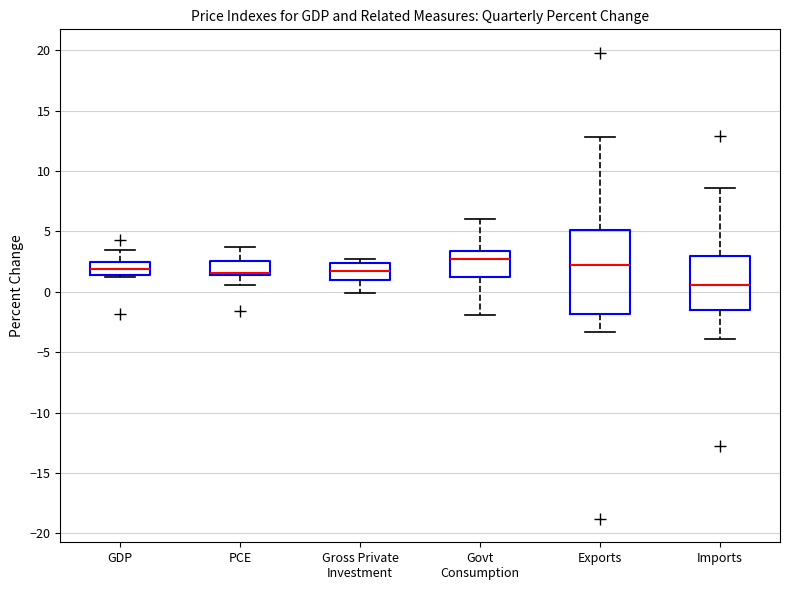

Where is the lower edge of the box for Imports on the y-axis? The values are not printed on the chart, so give them approximately, as read against the axis.

-1.5